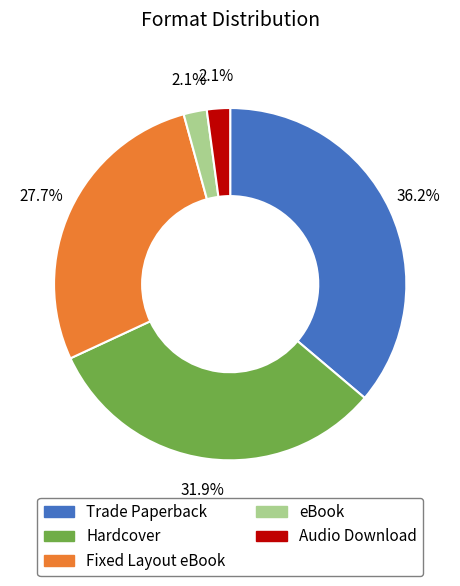

Is the sum of eBook and Trade Paperback greater than half?

No